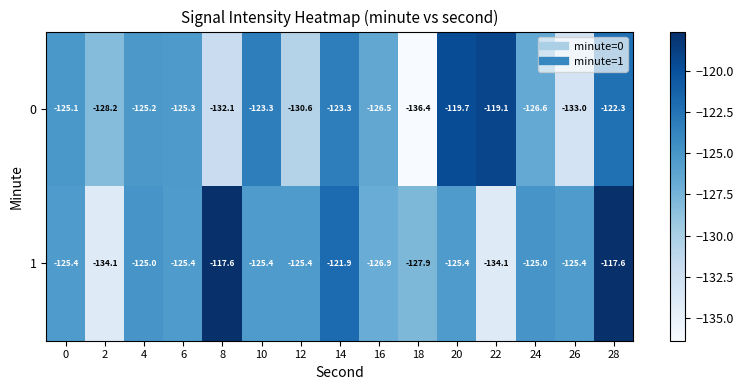

What is the difference between the second highest and minimum values in the 1 series?

16.5